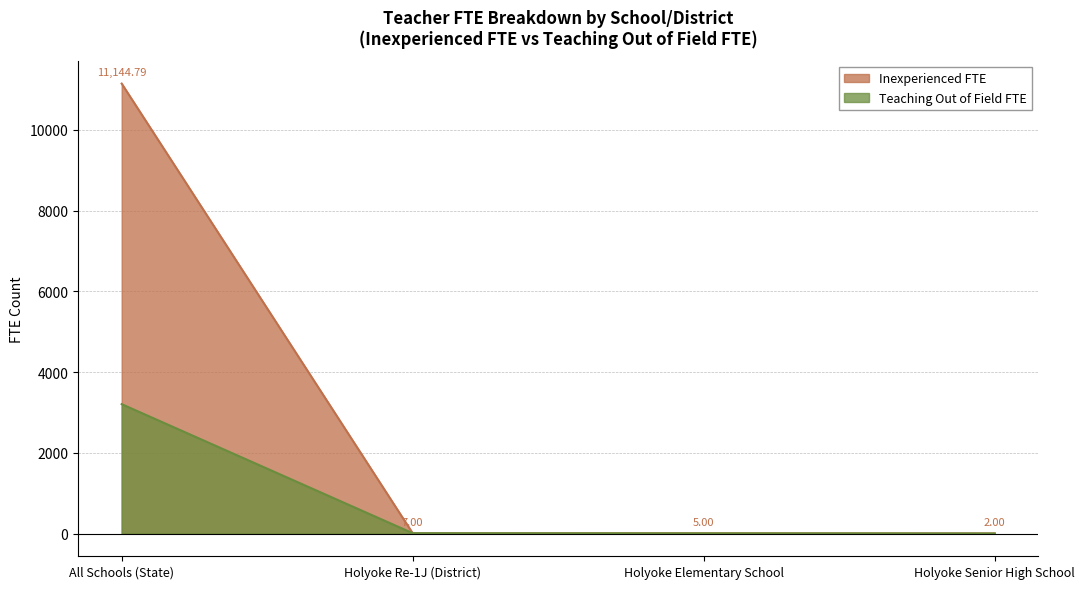

Which series has the largest range (max minus min)?

Inexperienced FTE